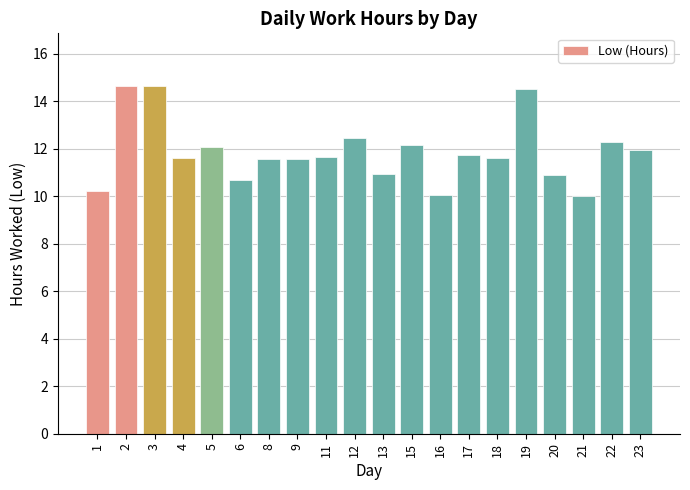

Between 21 and 23, which is larger?

23